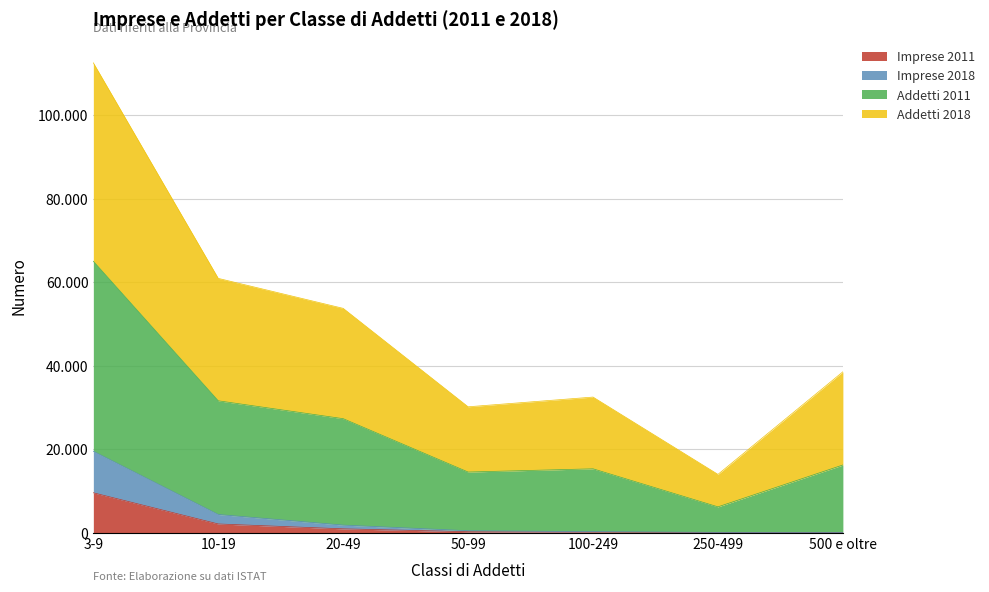

Which category has the highest value in the Addetti 2011 series?

3-9